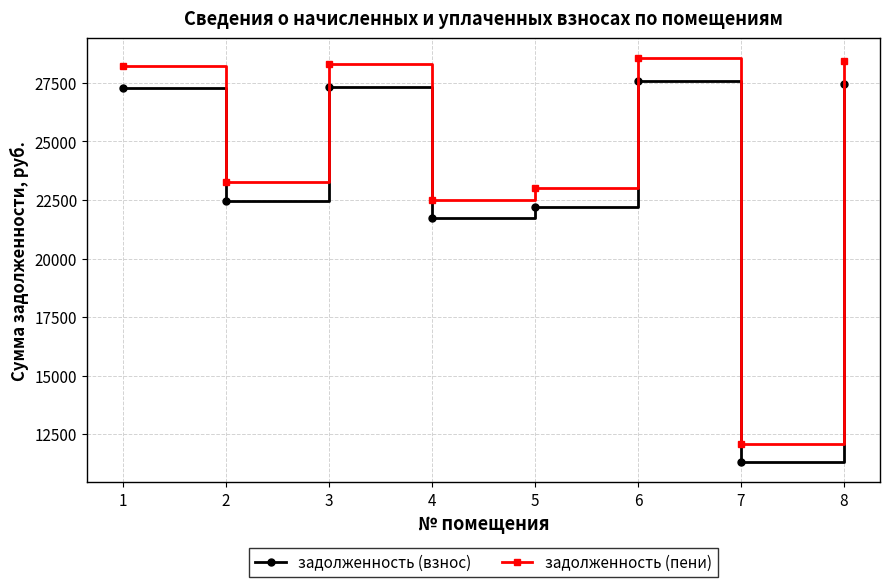

True or false: задолженность (пени) and задолженность (взнос) intersect in this chart.

False